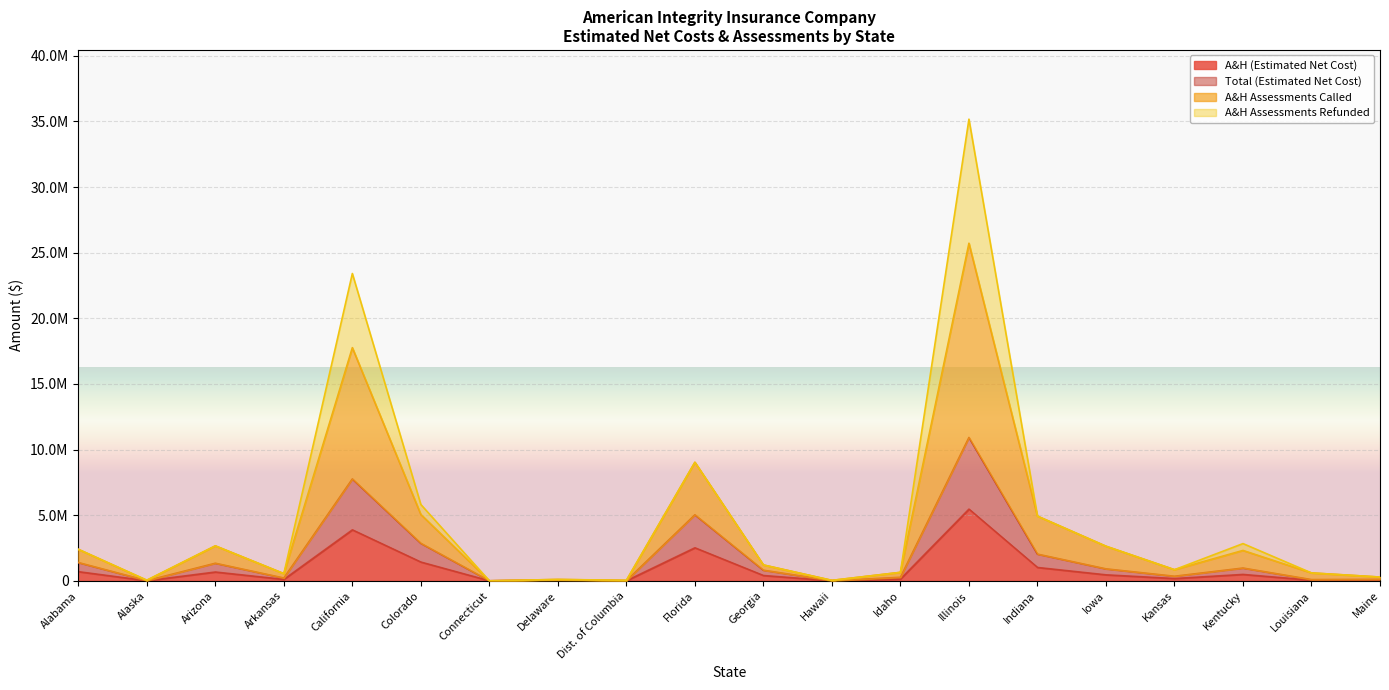

What is the value of the Total (Estimated Net Cost) point at the 9th from the left?

5349.7